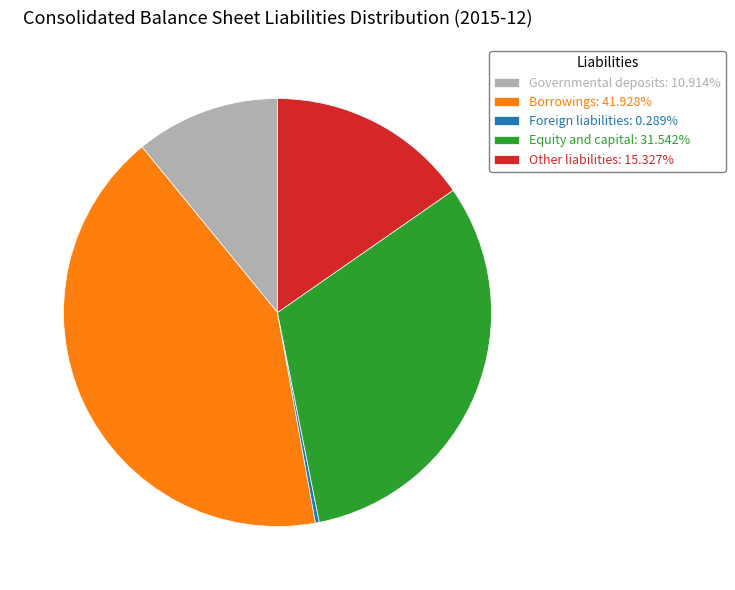

Does Borrowings represent more than half of the total?

No